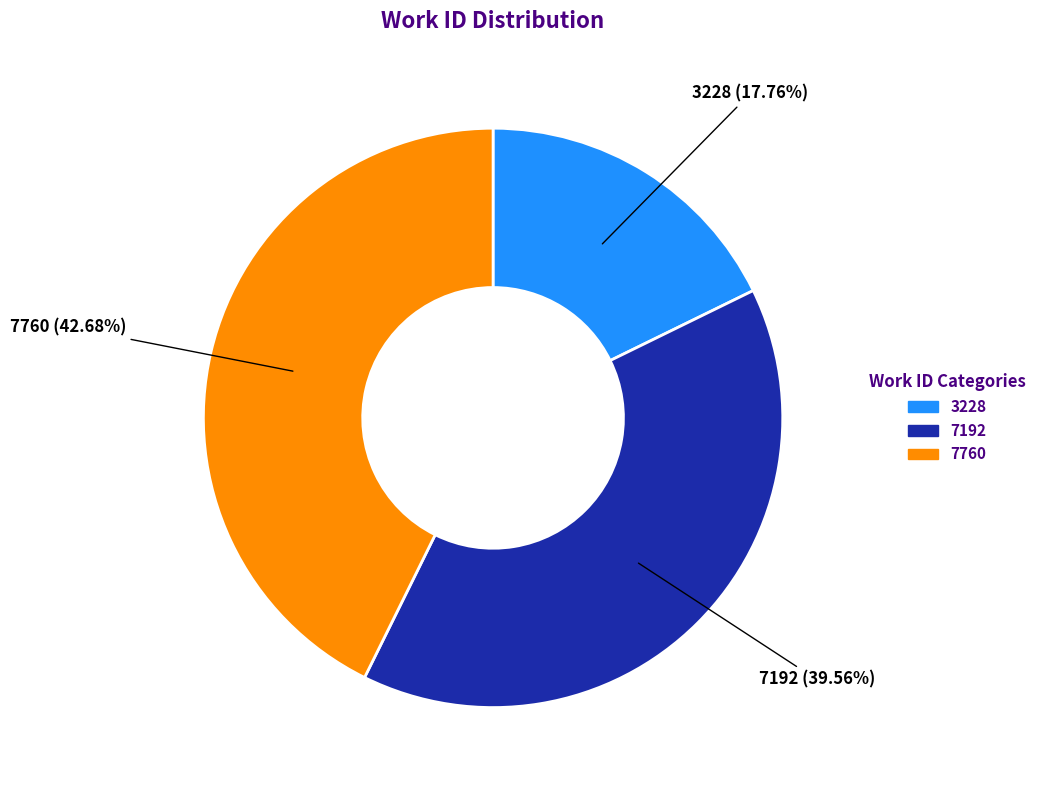

Approximately how many times larger is the value at 7192 compared to 3228?

2.2